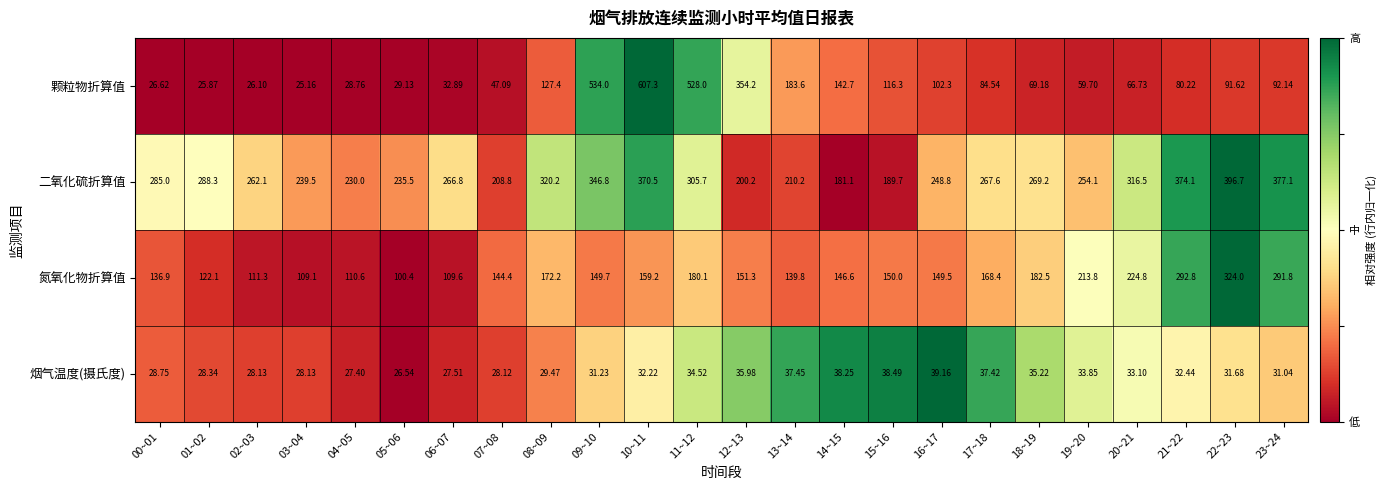

Which series has the widest spread of values?

颗粒物折算值